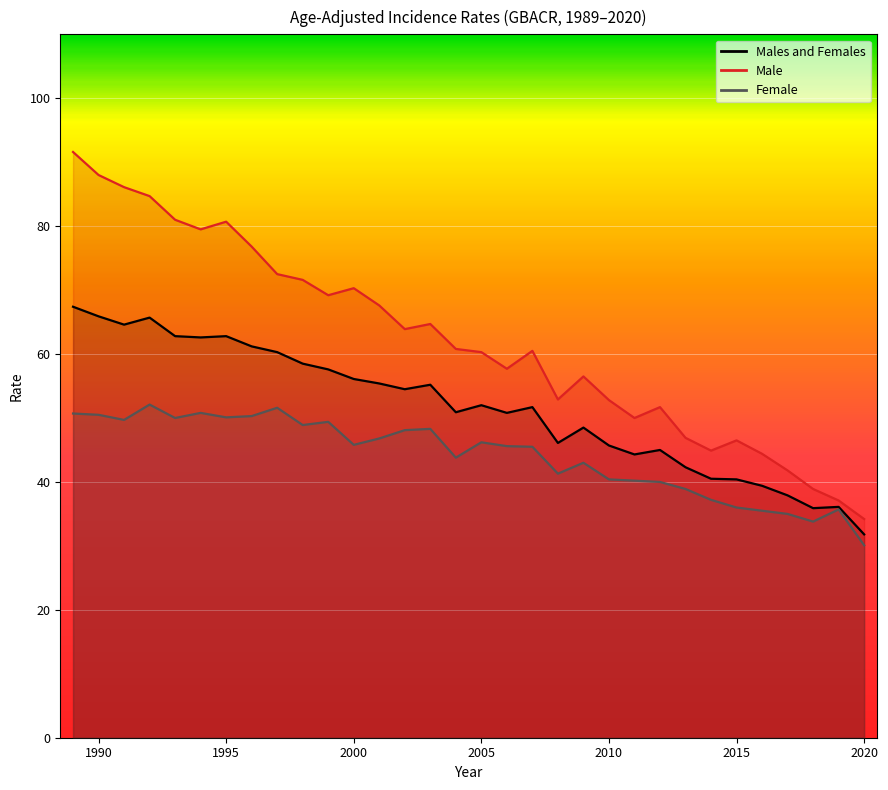

How many values in the Males and Females series exceed 52?

15